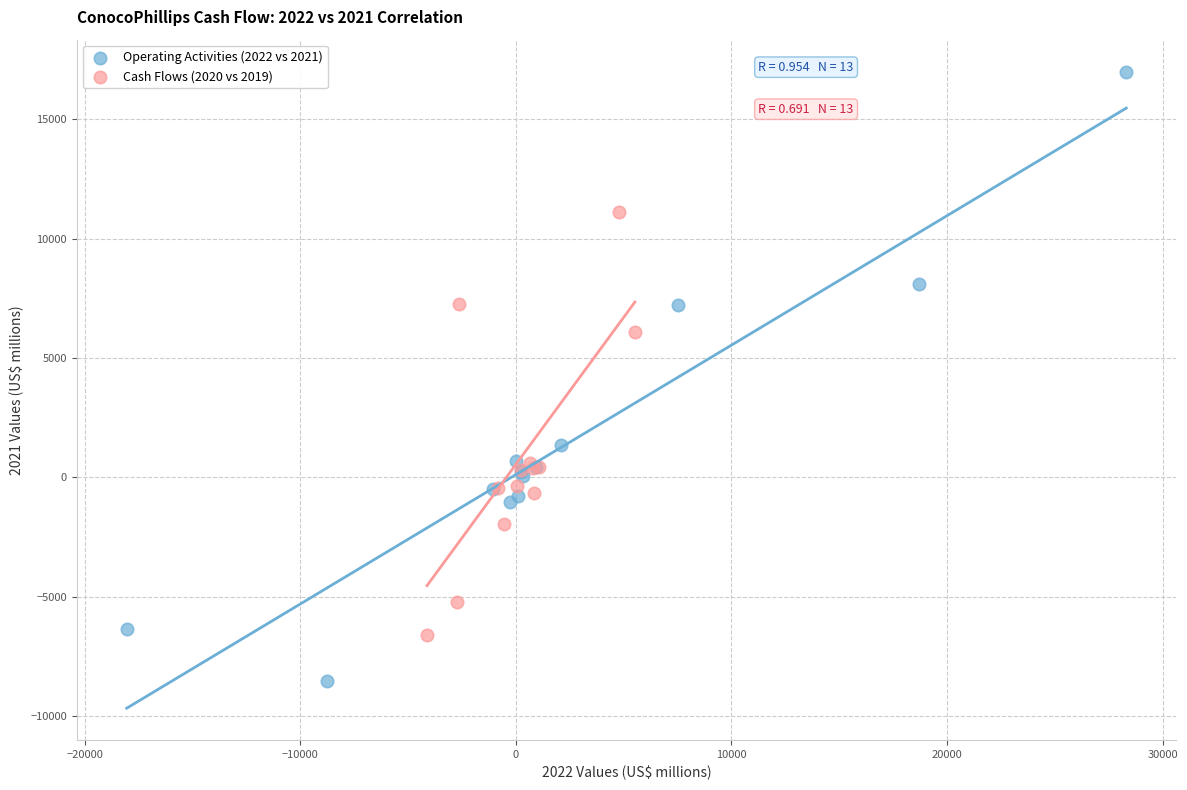

Which series has the largest Y range (max minus min)?

Operating Activities (2022 vs 2021)